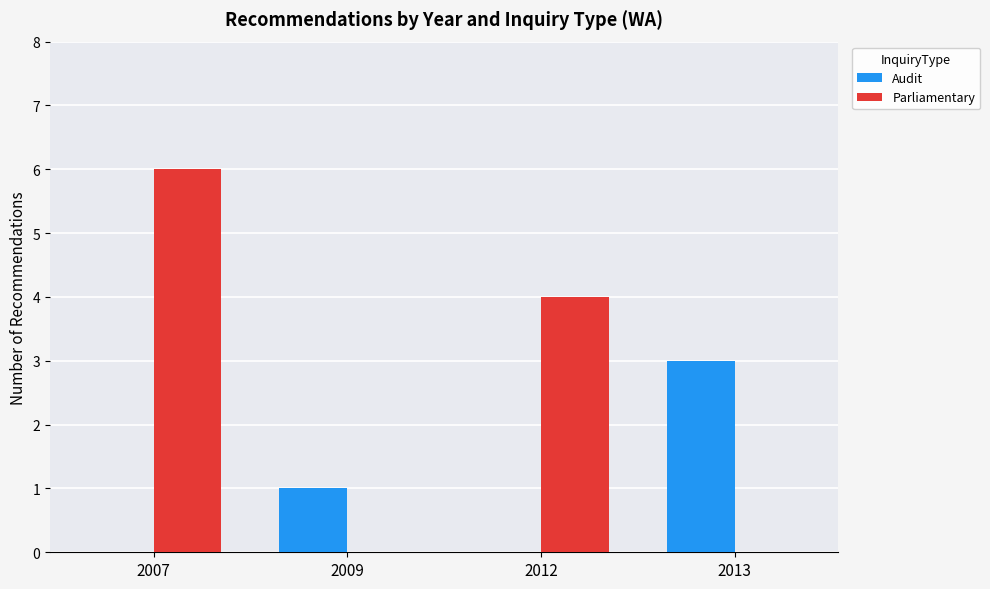

What value does the Parliamentary series have at 2007?

6